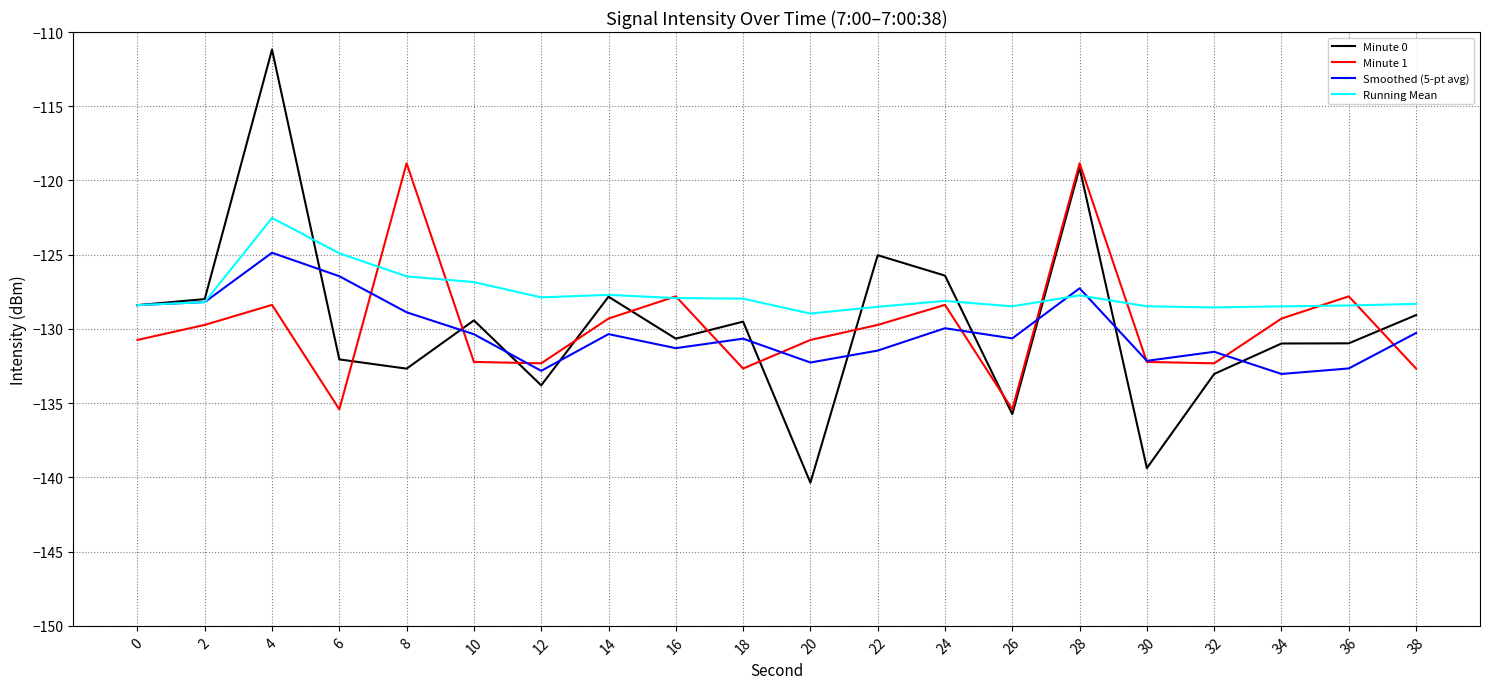

Is it true that Running Mean equals -181.1 at 30?

False